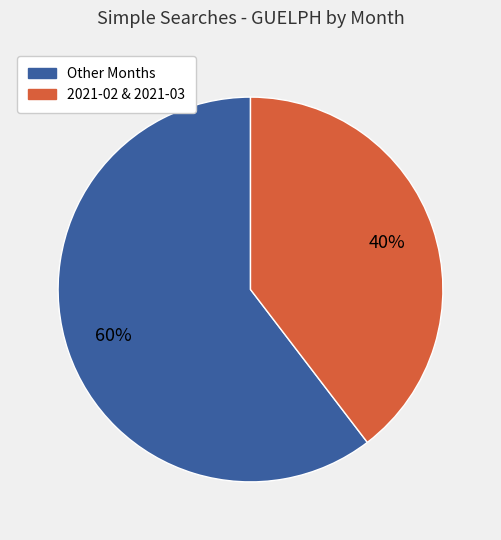

Is there any slice that represents more than half of the pie?

Yes